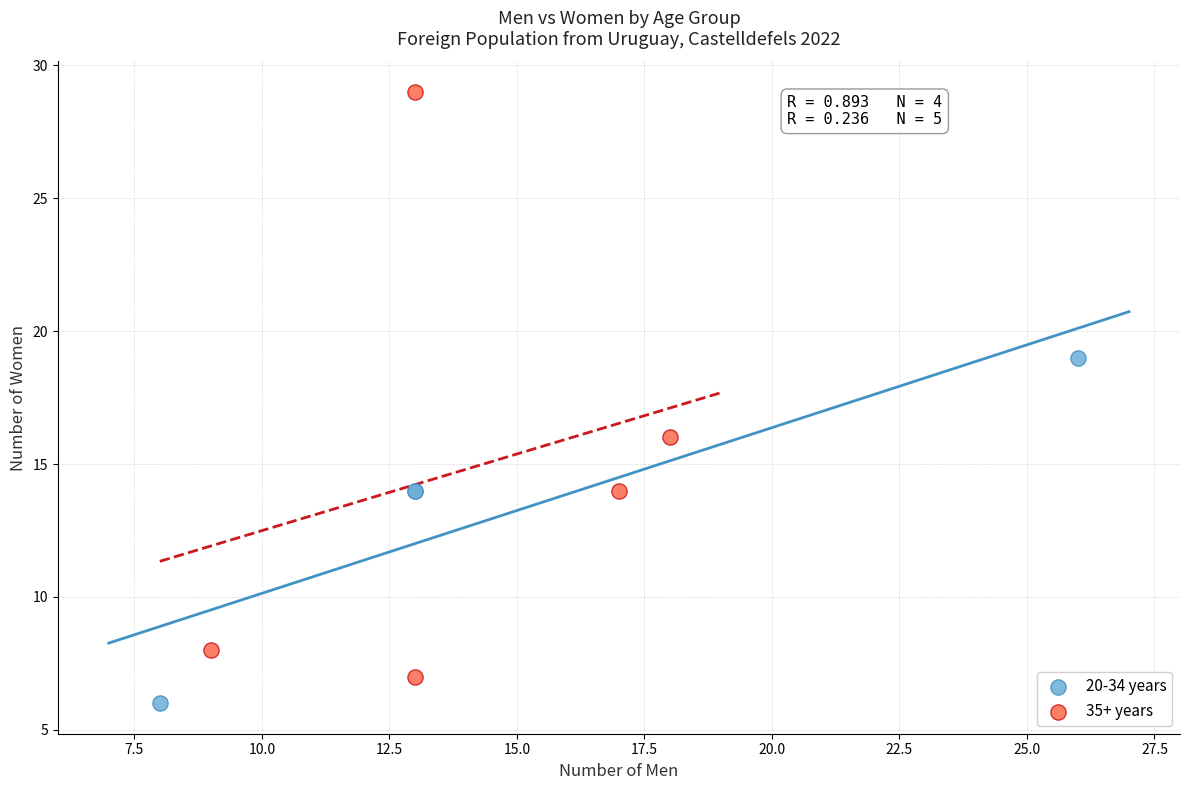

Which series contains the highest Y value?

35+ years